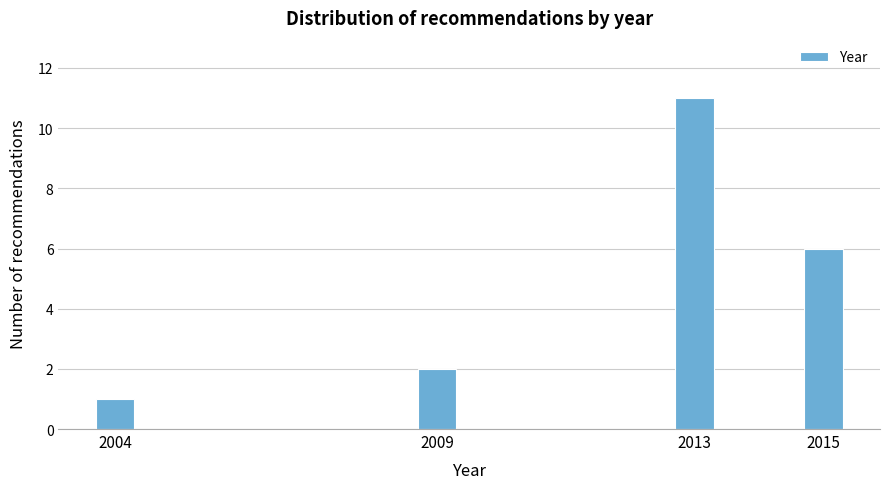

Reading left to right, what are all the values shown in this chart?

1	2	11	6